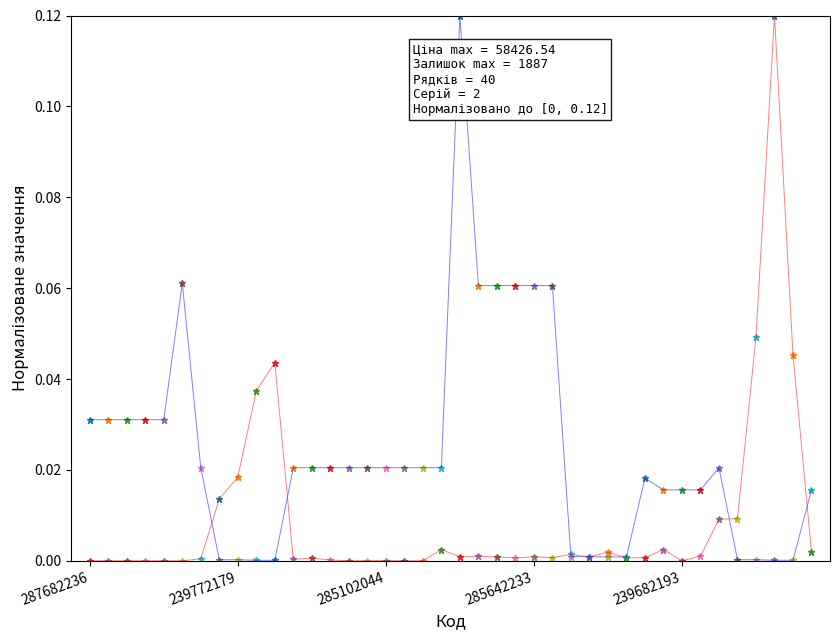

True or false: Ціна (line) has a value of 0.0 at 15.

True